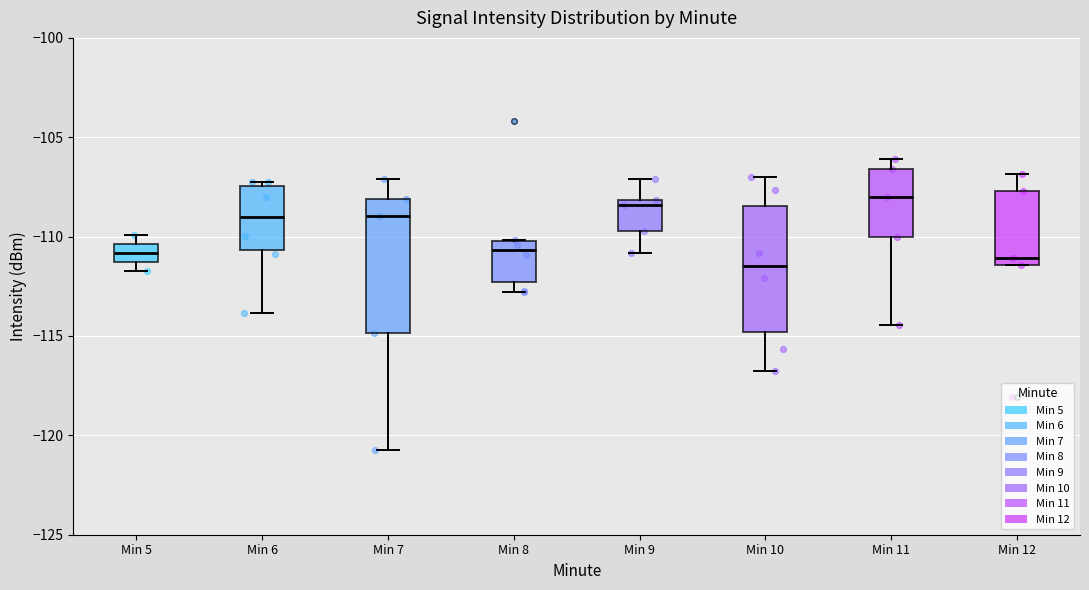

Where is the lower edge of the box for Min 5 on the y-axis? The values are not printed on the chart, so give them approximately, as read against the axis.

-111.5